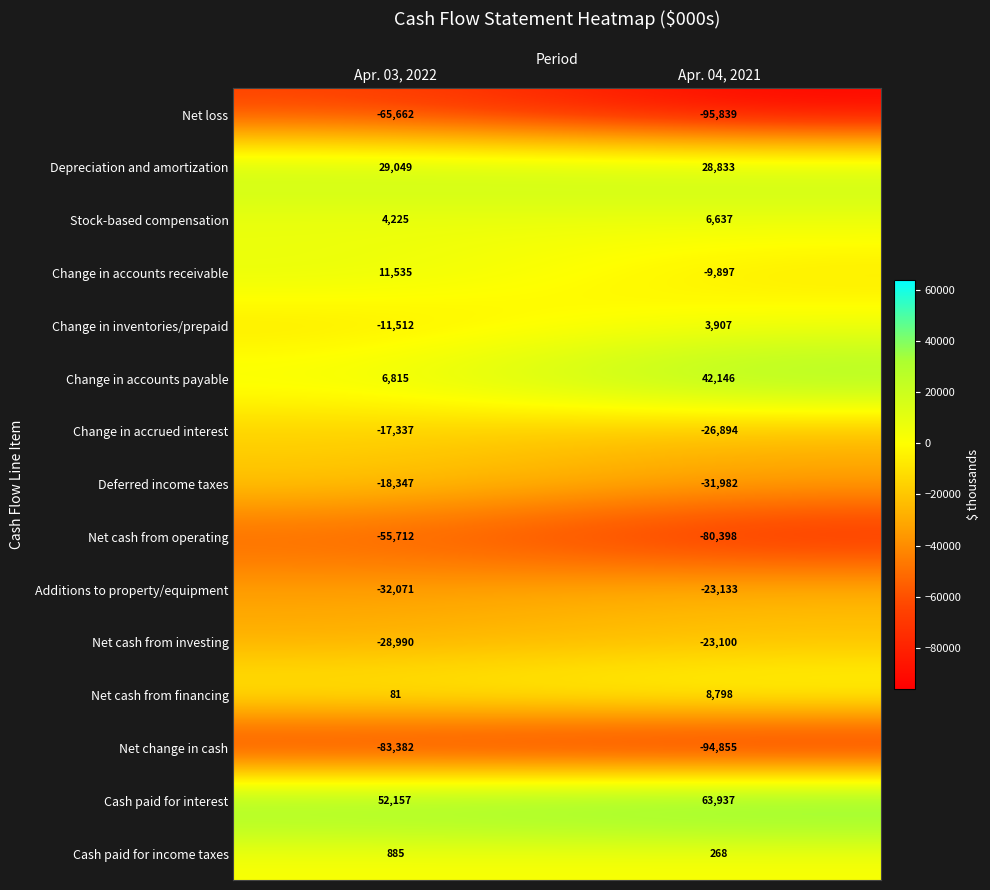

Reading right to left, transcribe all the data shown in this chart.

Net loss: -95839	-65662
Depreciation and amortization: 28833	29049
Stock-based compensation: 6637	4225
Change in accounts receivable: -9897	11535
Change in inventories/prepaid: 3907	-11512
Change in accounts payable: 42146	6815
Change in accrued interest: -26894	-17337
Deferred income taxes: -31982	-18347
Net cash from operating: -80398	-55712
Additions to property/equipment: -23133	-32071
Net cash from investing: -23100	-28990
Net cash from financing: 8798	81
Net change in cash: -94855	-83382
Cash paid for interest: 63937	52157
Cash paid for income taxes: 268	885